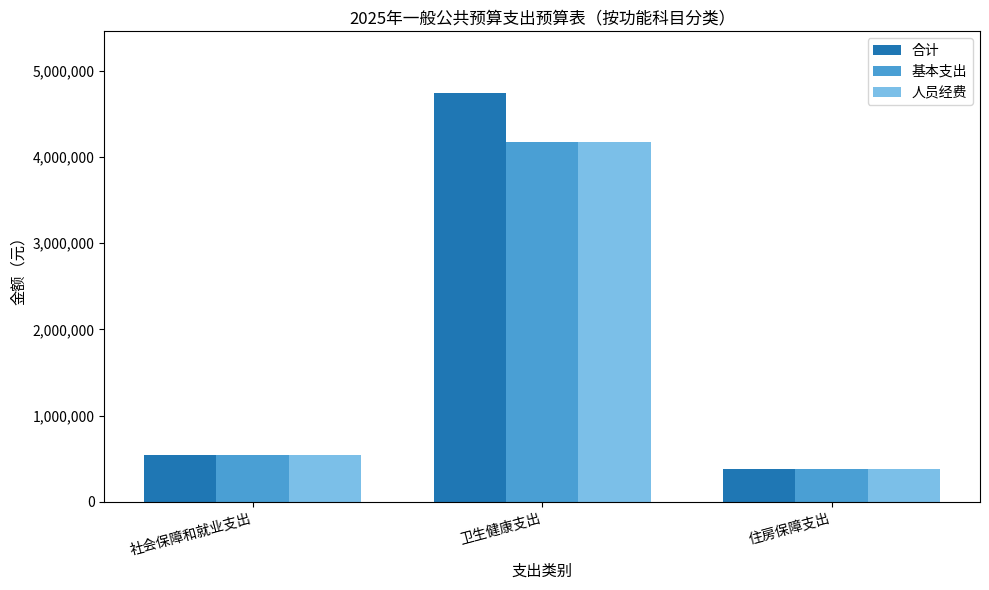

What are all the series names shown in the legend?

合计, 基本支出, 人员经费